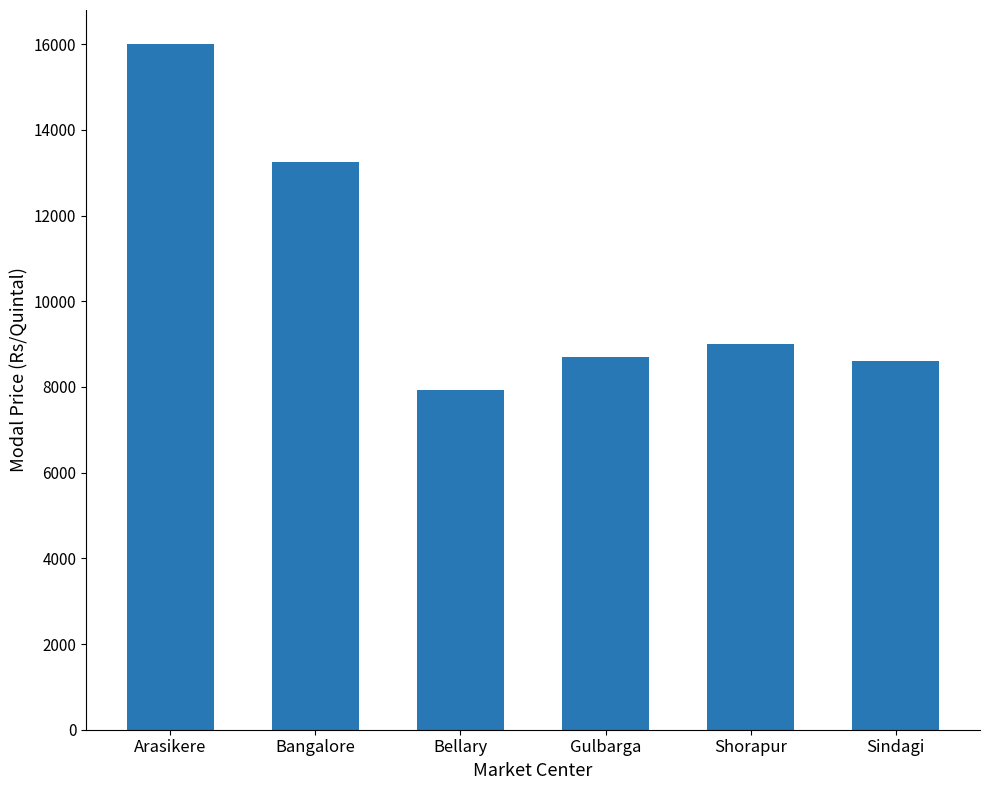

Does the chart contain stacked bars?

No